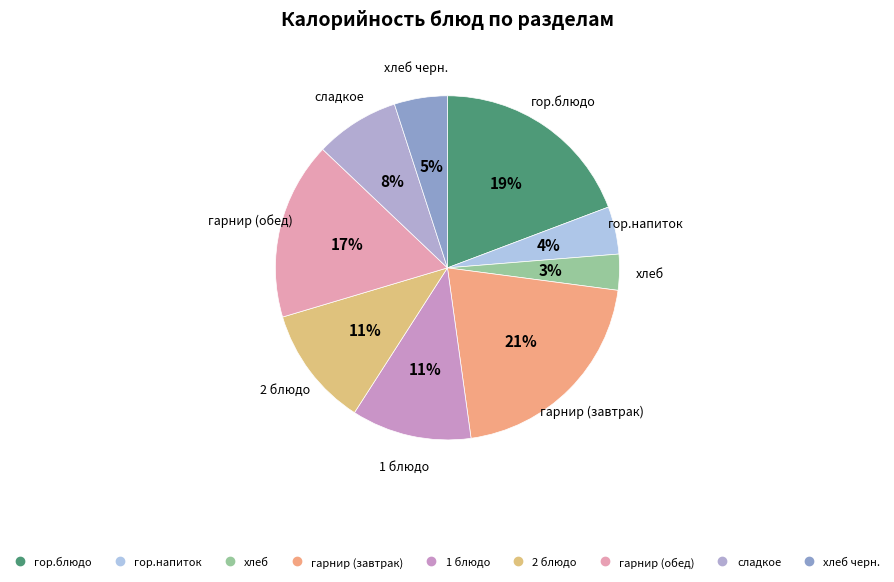

How many segments does this pie chart have?

9